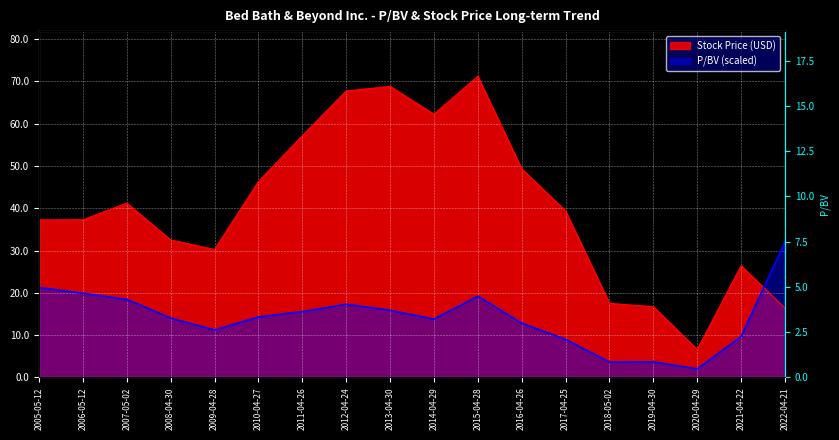

What are all the series names shown in the legend?

P/BV, Stock Price